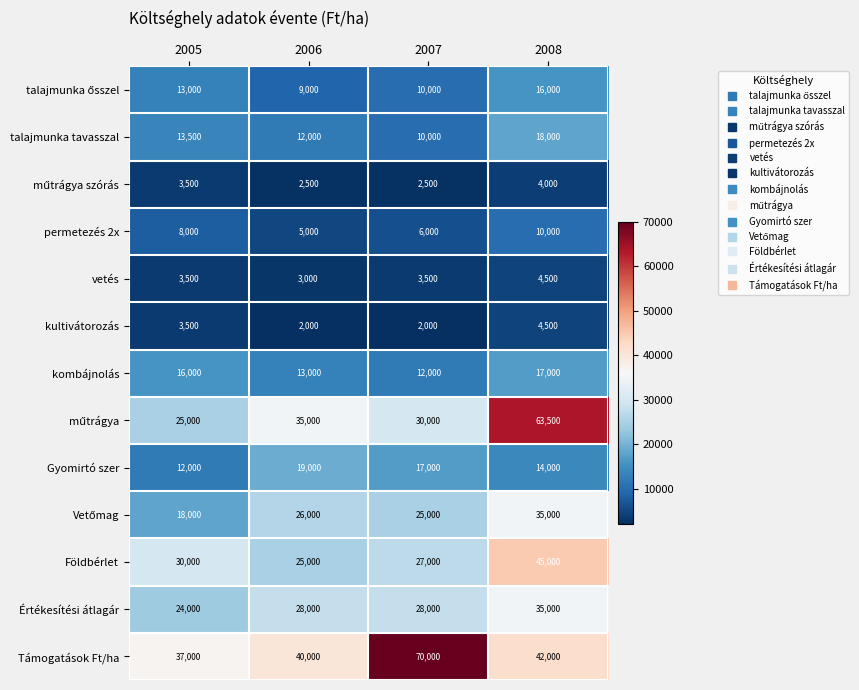

What is the difference between the maximum and minimum values in the Gyomirtó szer series?

7000